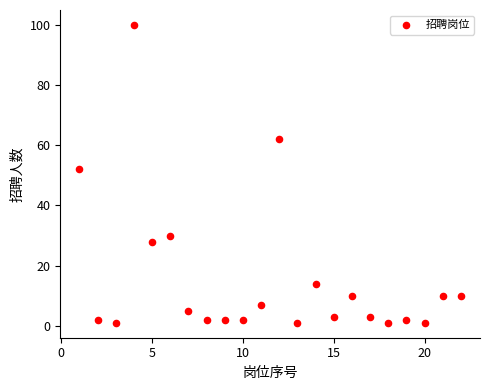

What Y value in the scatter plot is closest to 50?

52